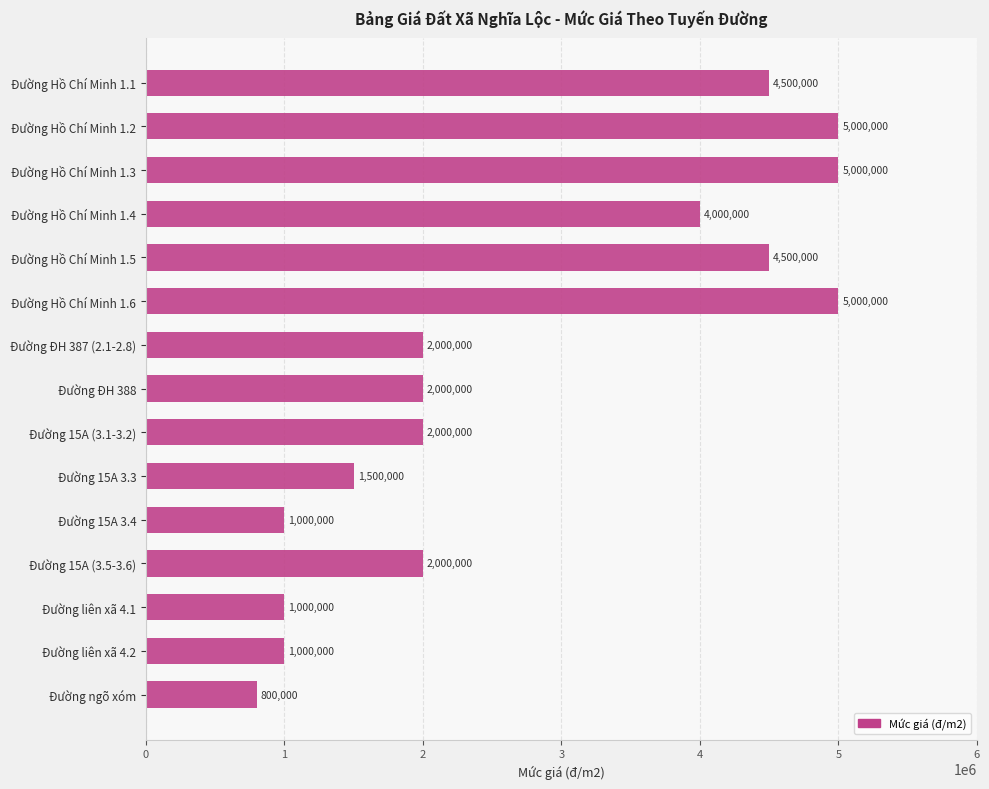

Reading top to bottom, list all the values displayed in this chart.

Đường Hồ Chí Minh 1.1=4500000	Đường Hồ Chí Minh 1.2=5000000	Đường Hồ Chí Minh 1.3=5000000	Đường Hồ Chí Minh 1.4=4000000	Đường Hồ Chí Minh 1.5=4500000	Đường Hồ Chí Minh 1.6=5000000	Đường ĐH 387 (2.1-2.8)=2000000	Đường ĐH 388=2000000	Đường 15A (3.1-3.2)=2000000	Đường 15A 3.3=1500000	Đường 15A 3.4=1000000	Đường 15A (3.5-3.6)=2000000	Đường liên xã 4.1=1000000	Đường liên xã 4.2=1000000	Đường ngõ xóm=800000